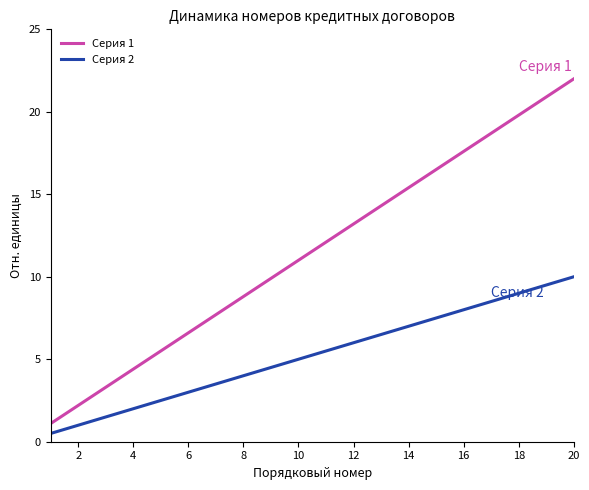

How many lines are shown in the chart?

2